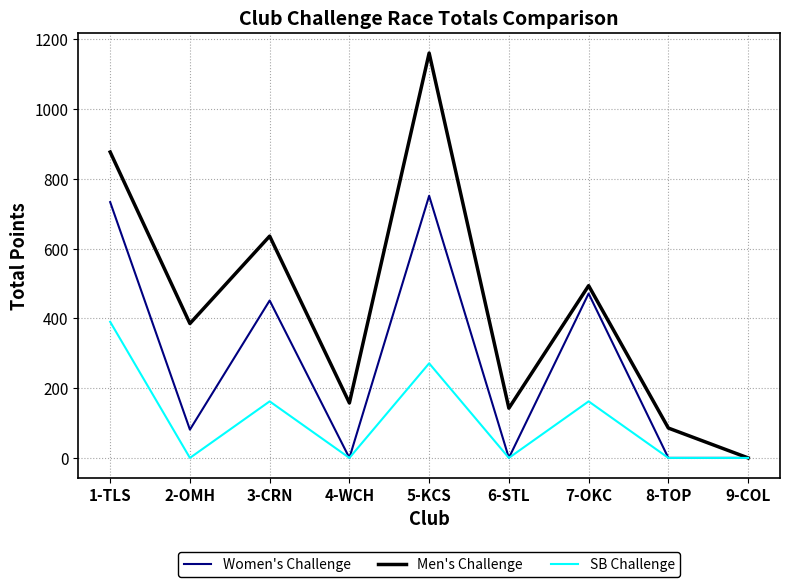

Which series has the widest spread of values?

Men's Challenge